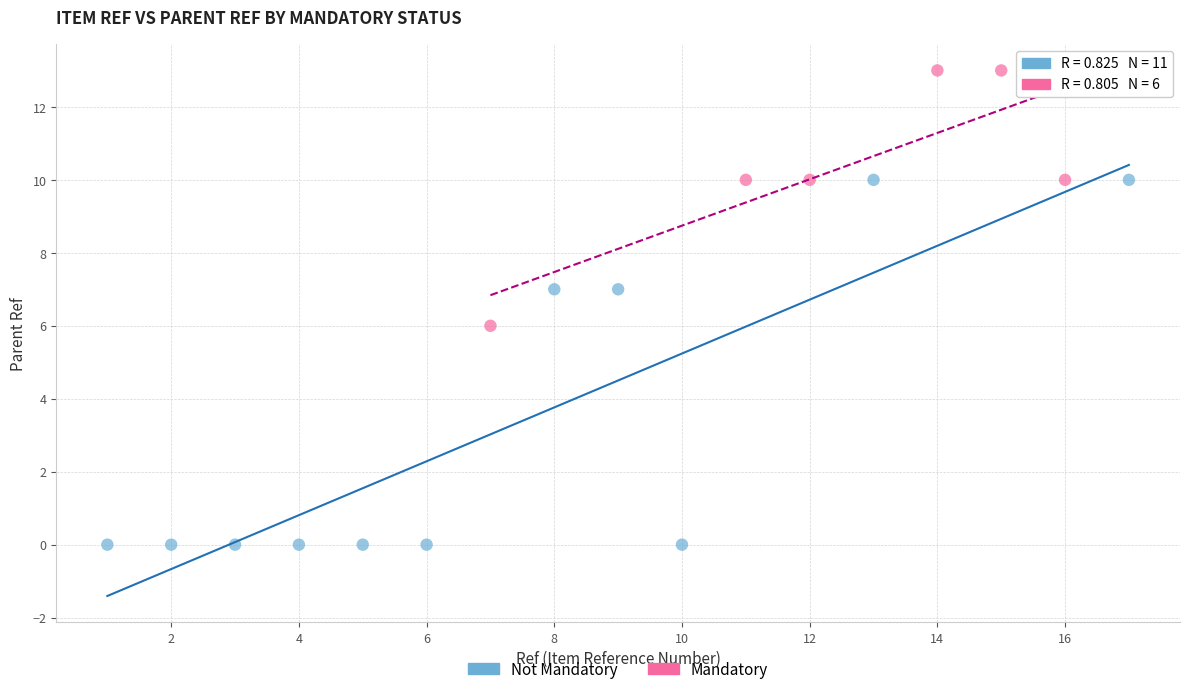

Which series contains the lowest Y value?

Not Mandatory